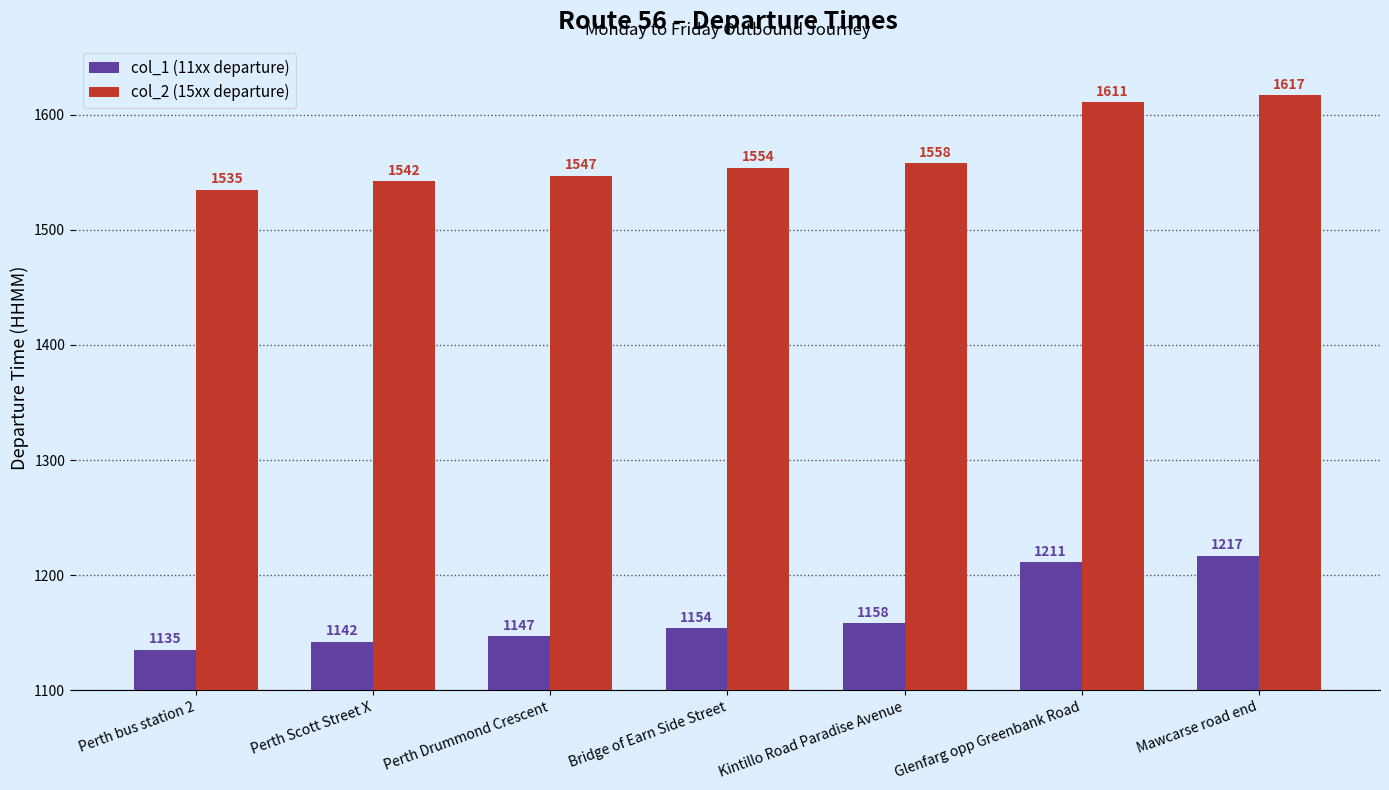

What is the difference between the maximum and minimum values in the col_1 (11xx departure) series?

82